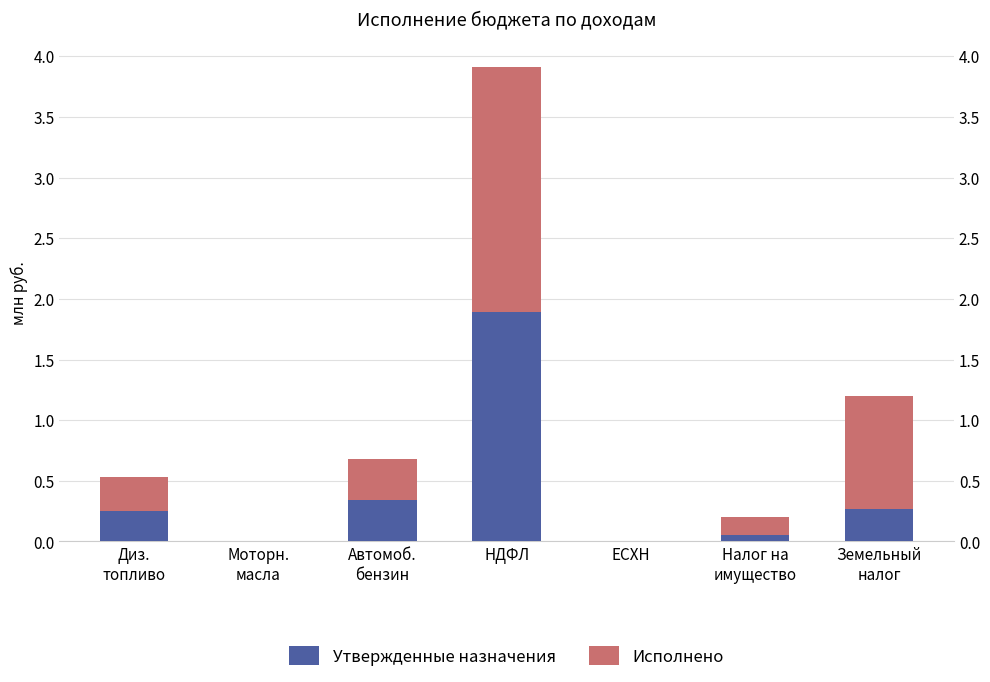

What is the average value of the Исполнено series?

0.5